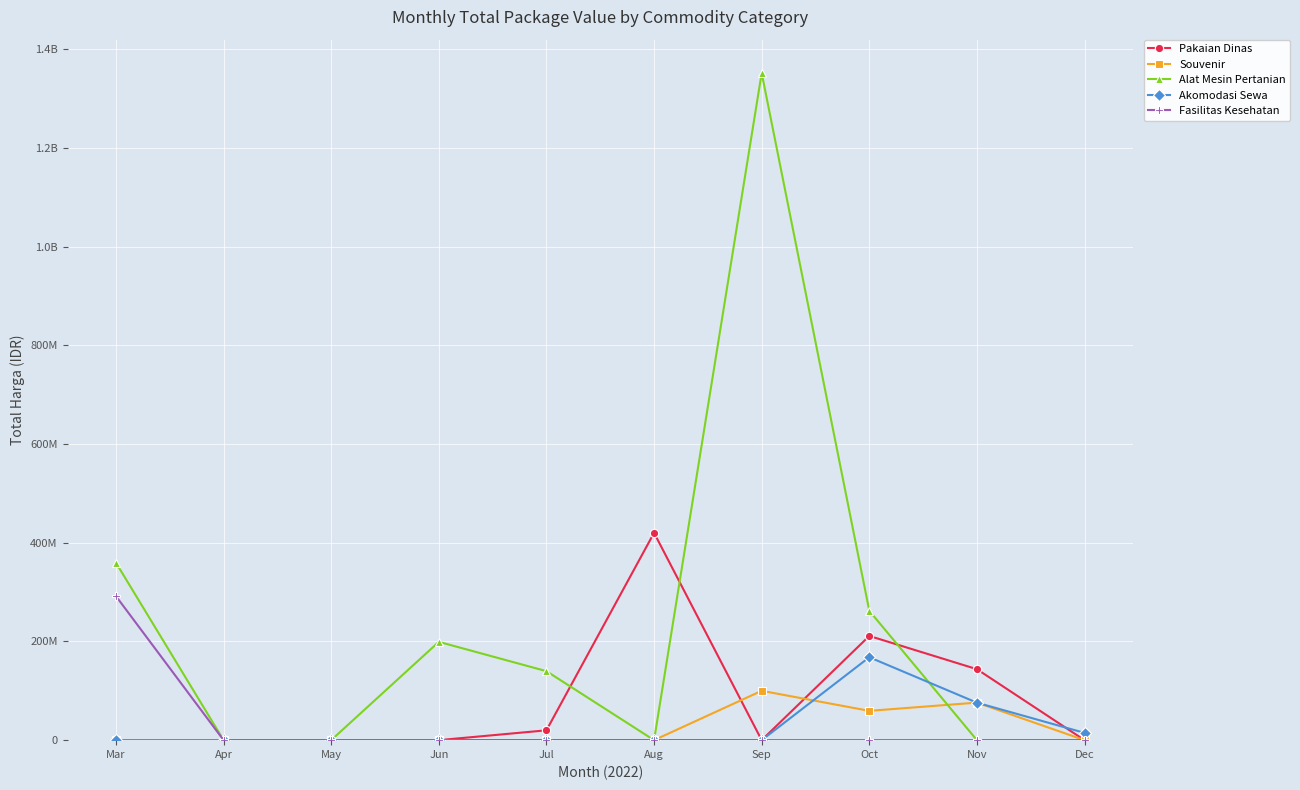

Does the chart have visible grid lines?

Yes